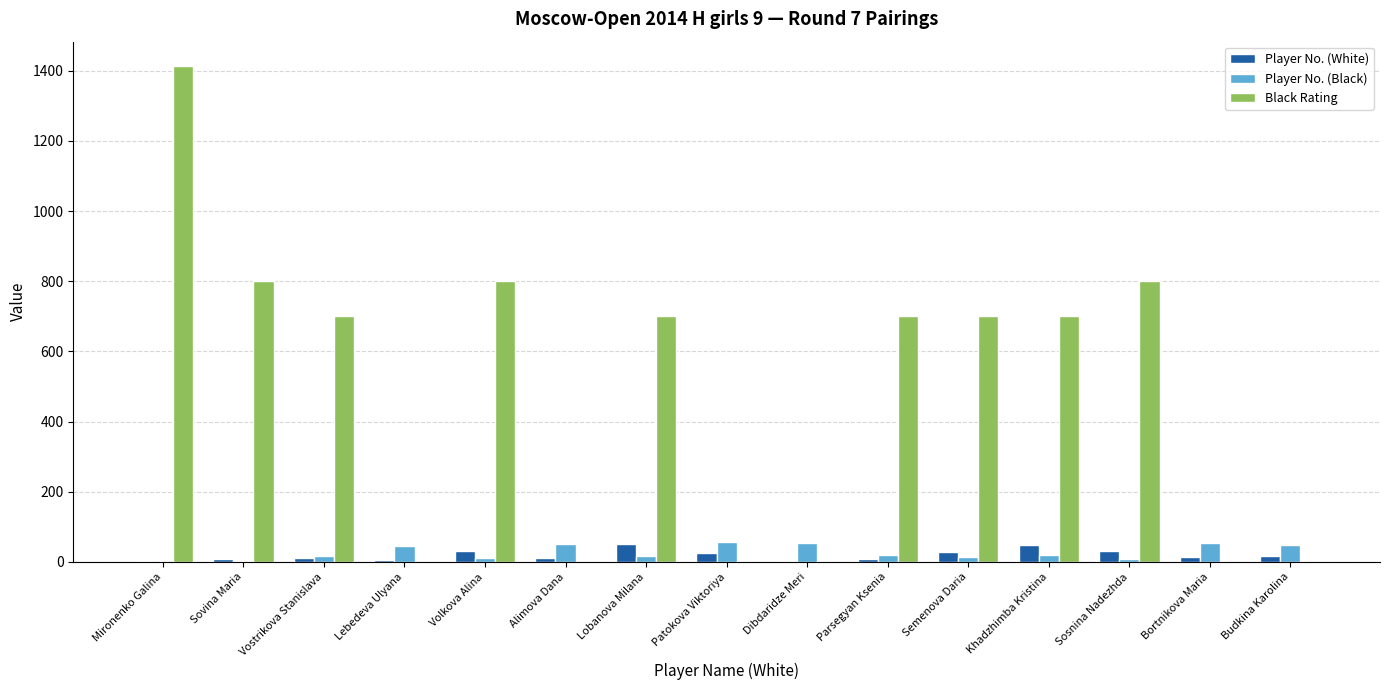

Which series has the largest range (max minus min)?

Black Rating